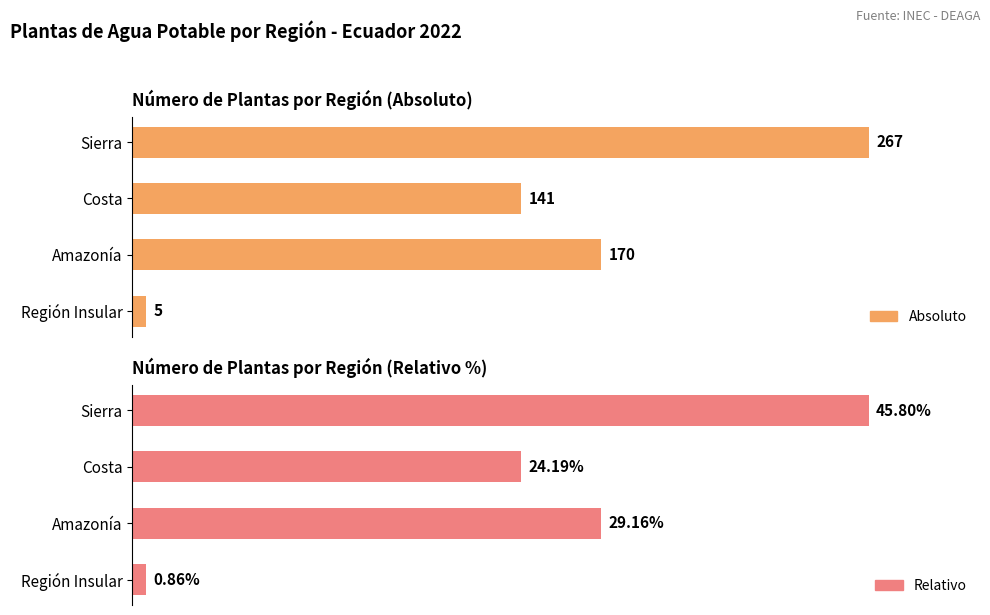

What is the greatest value displayed?

267.0